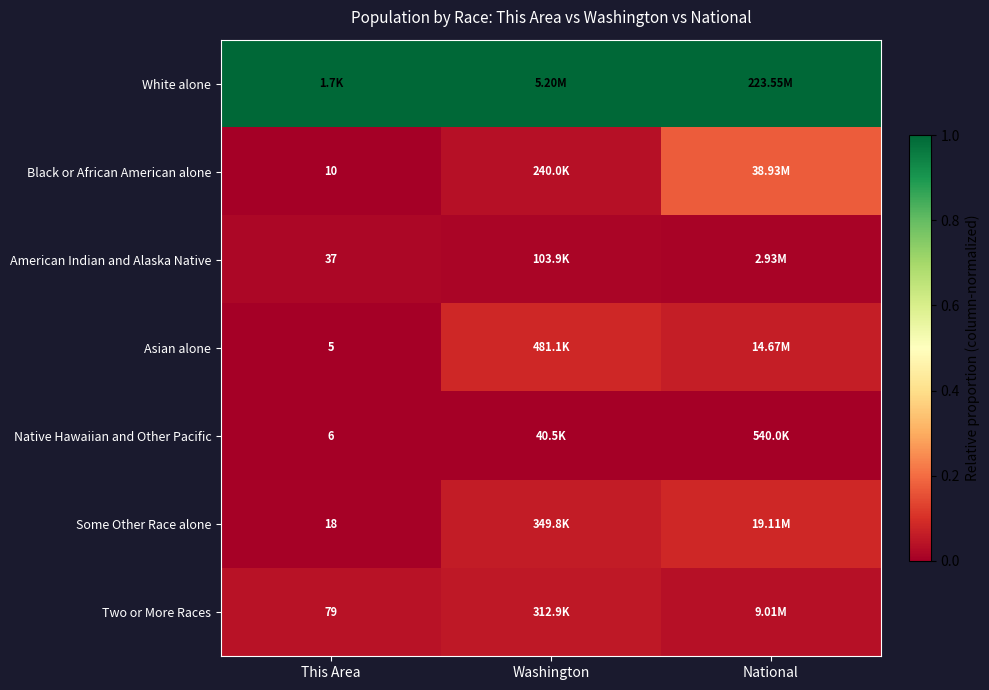

Is the value of Native Hawaiian and Other Pacific at This Area greater than the value of Black or African American alone at This Area?

No